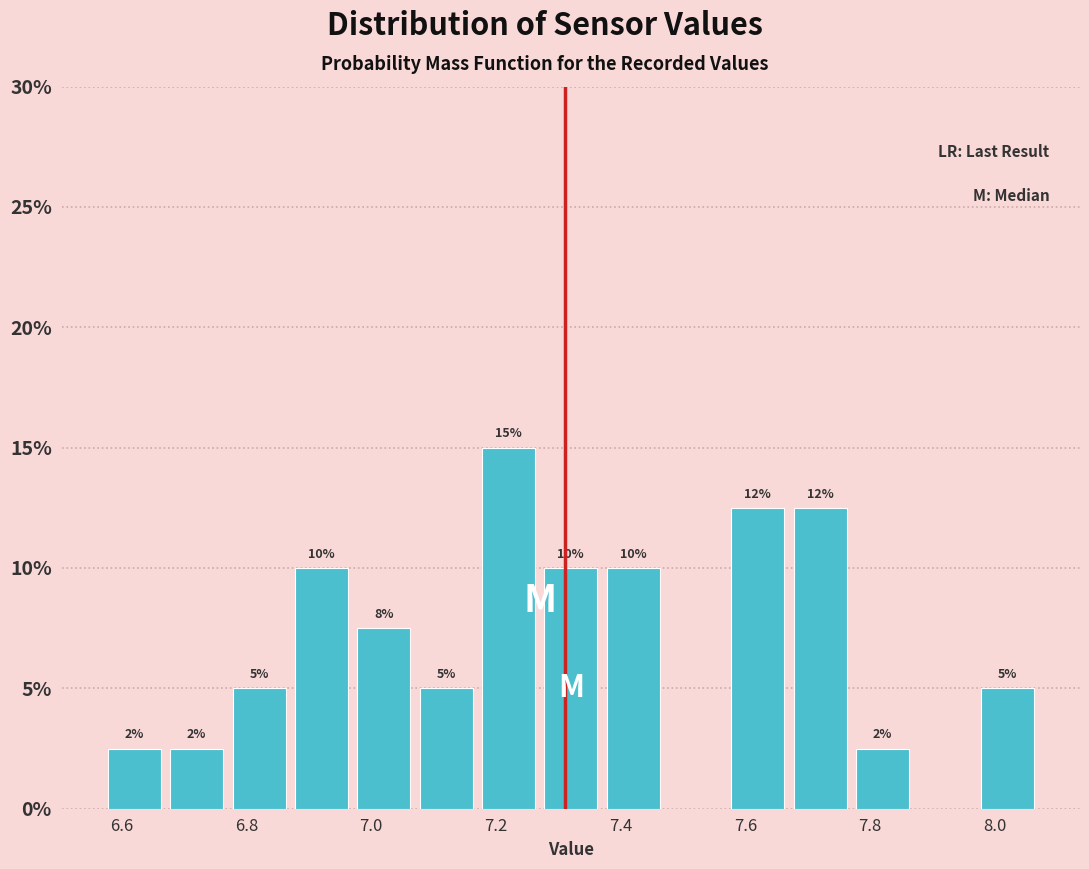

Over which range of the x-axis is the bar tallest?

7.17 to 7.27